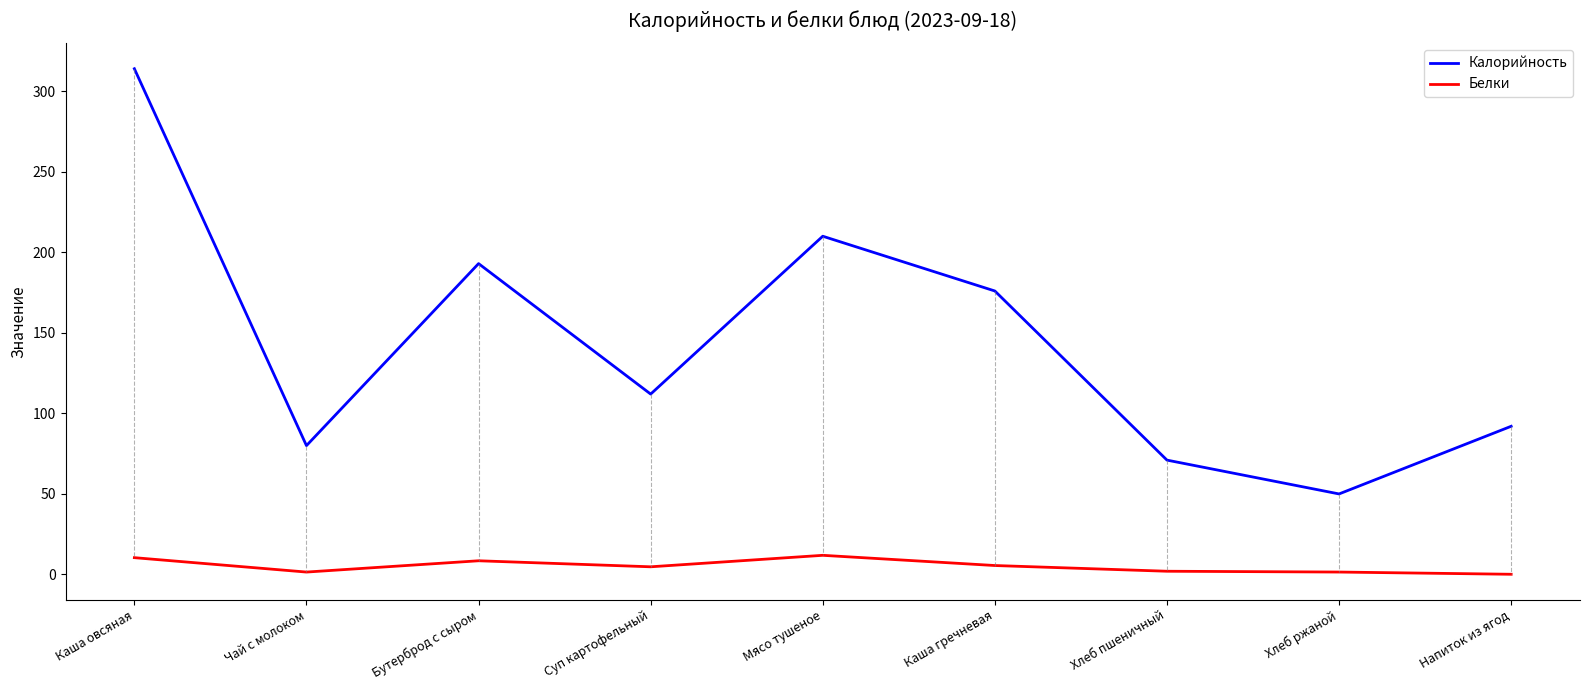

Between Каша овсяная and Чай с молоком, which series saw the biggest shift?

Калорийность